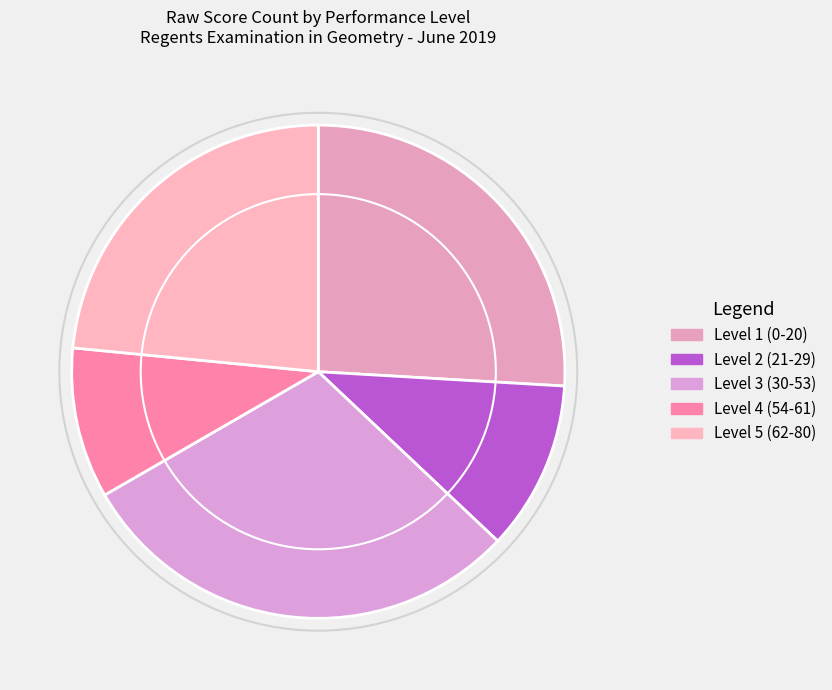

Which slice is the smallest?

Level 2